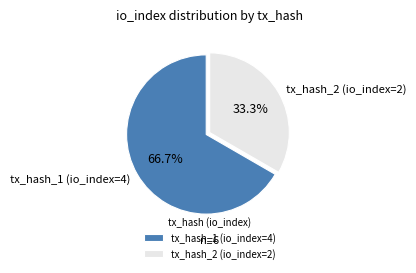

What is the ratio of the value at tx_hash_1 (io_index=4) to the value at tx_hash_2 (io_index=2)?

2.0